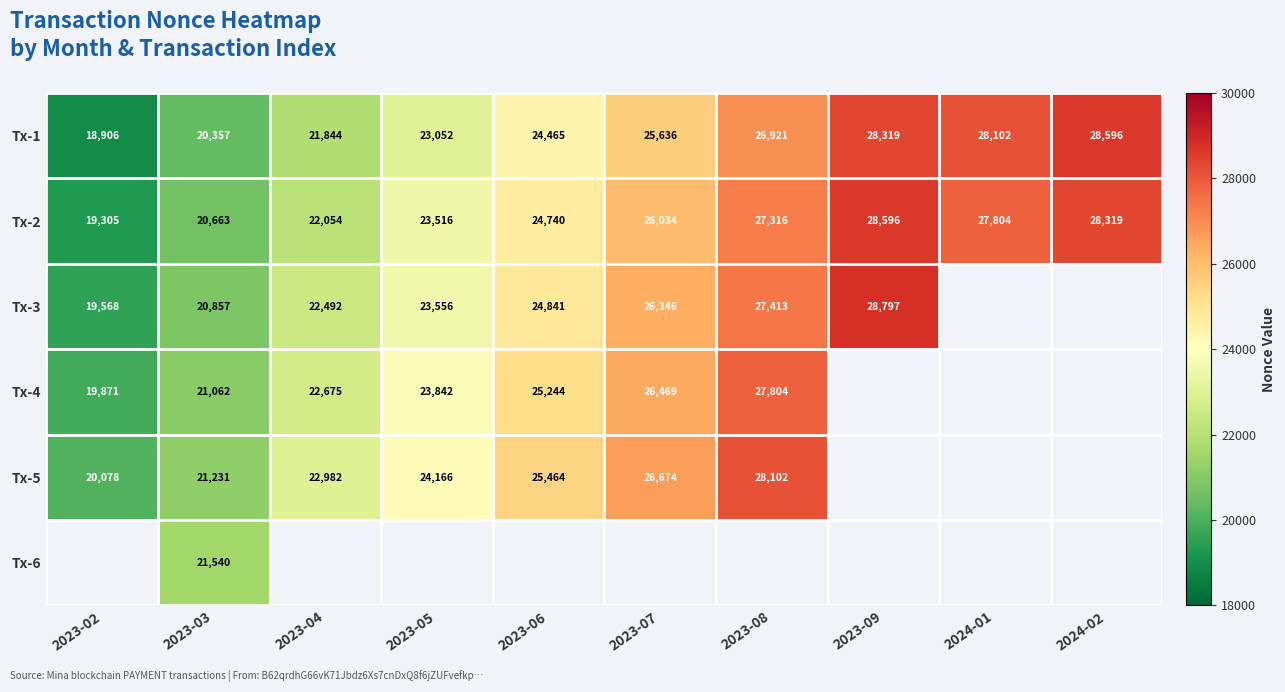

What is the difference between the highest and lowest values at 2023-03?

1183